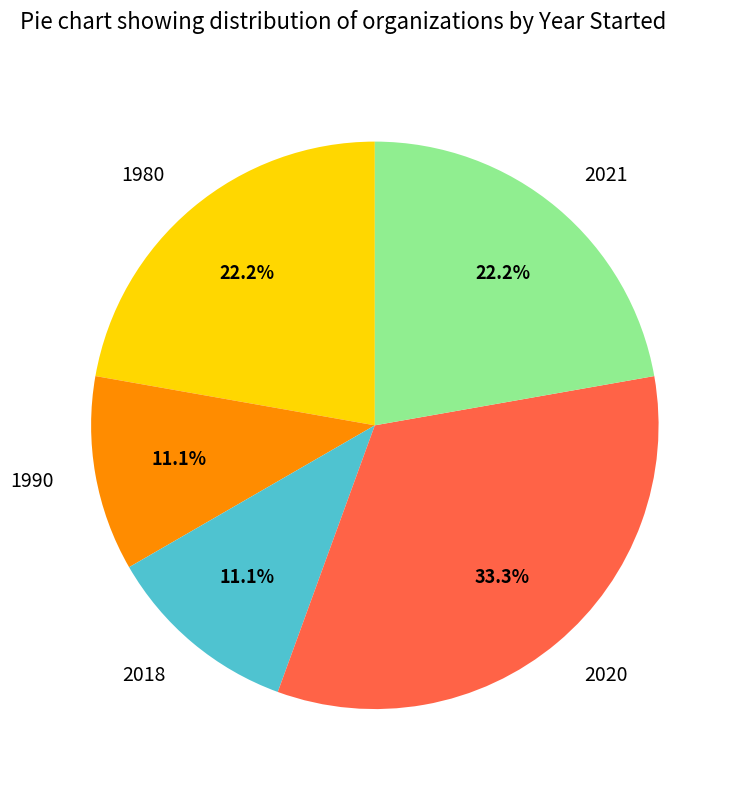

Does 2020 account for over 50% of the chart?

No